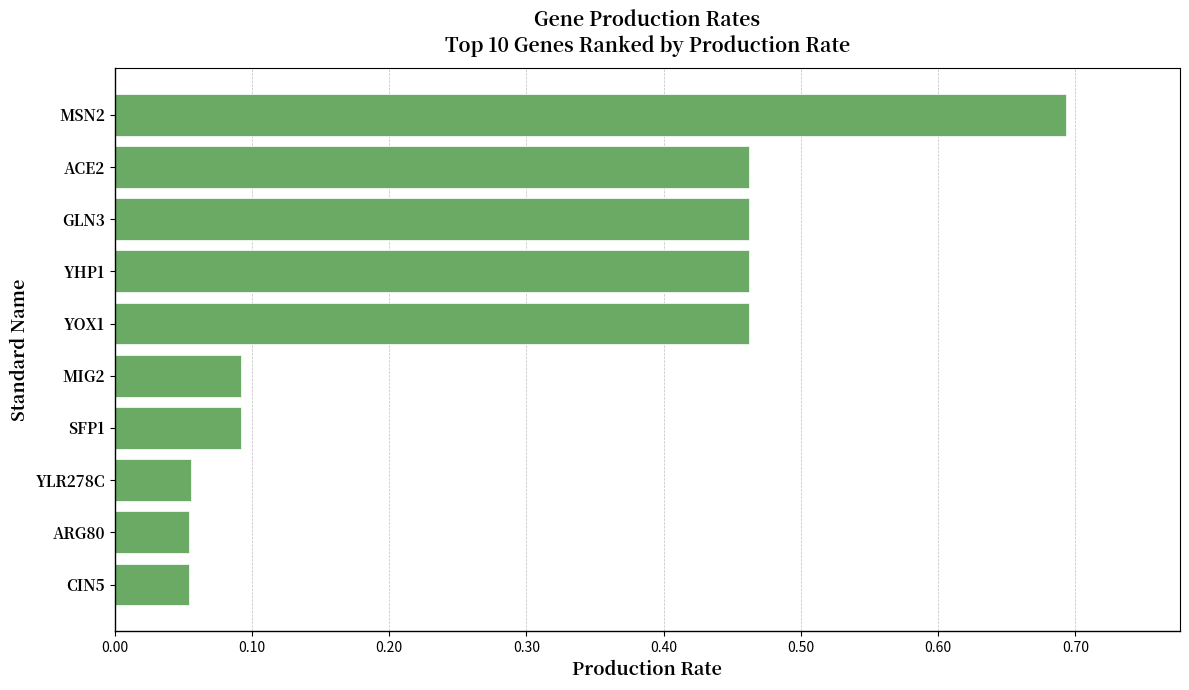

What is the difference between the values at YOX1 and YLR278C?

0.4